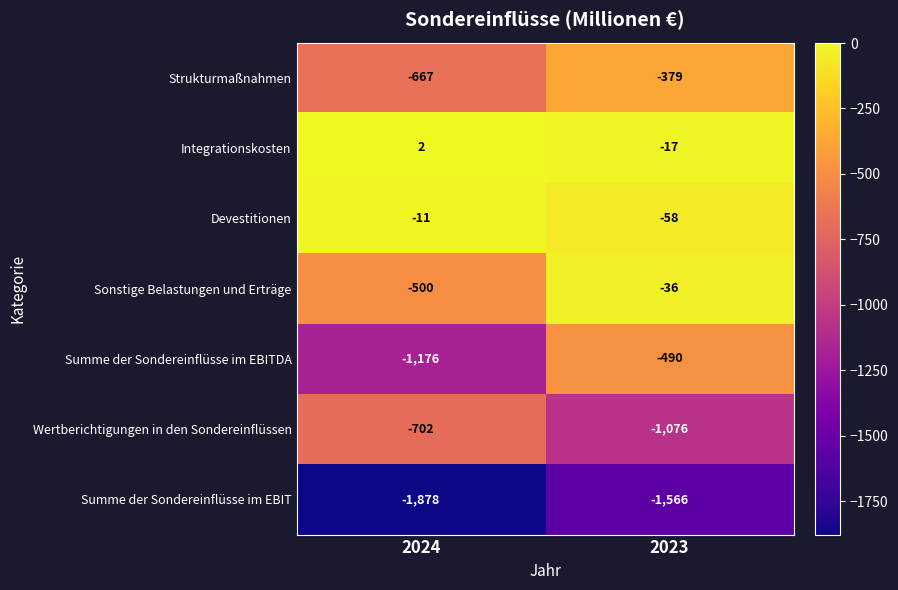

At which category is the sum across all series the highest?

2023